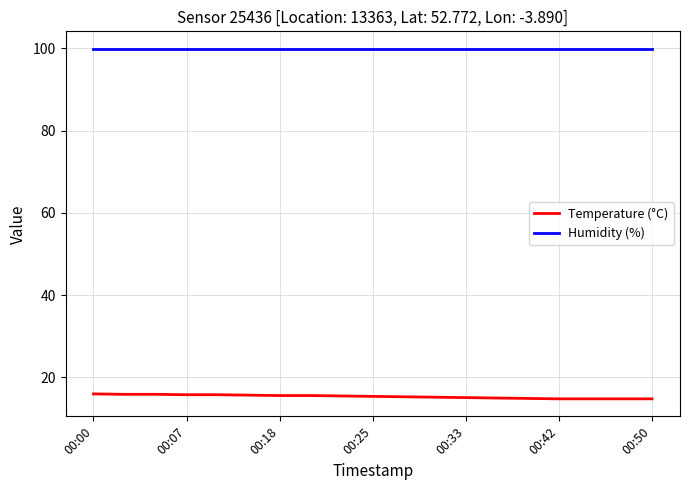

Rank the series by their average value, from lowest to highest.

Temperature (°C), Humidity (%)